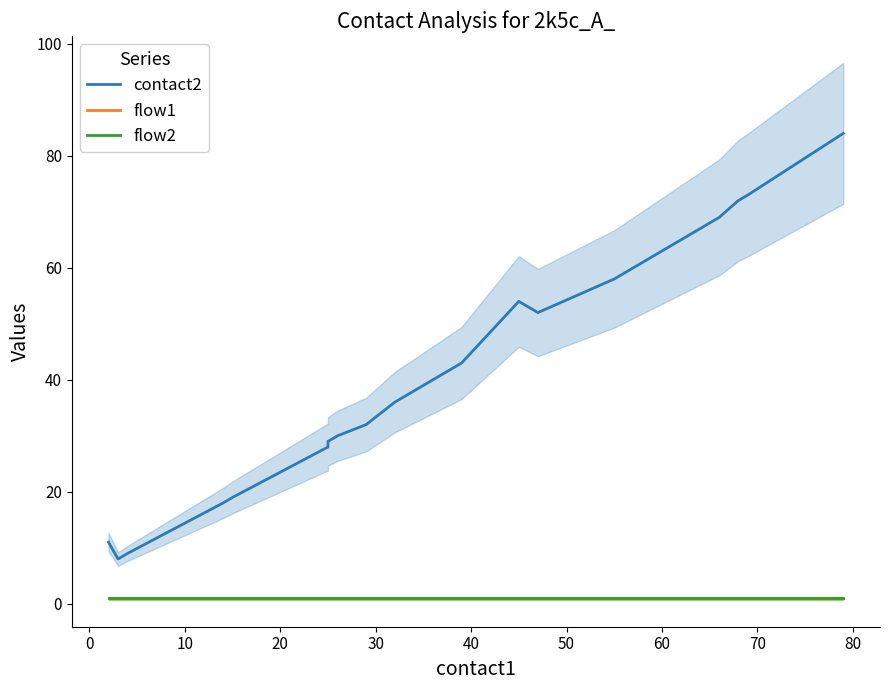

Does the chart display data point markers on the line(s)?

No